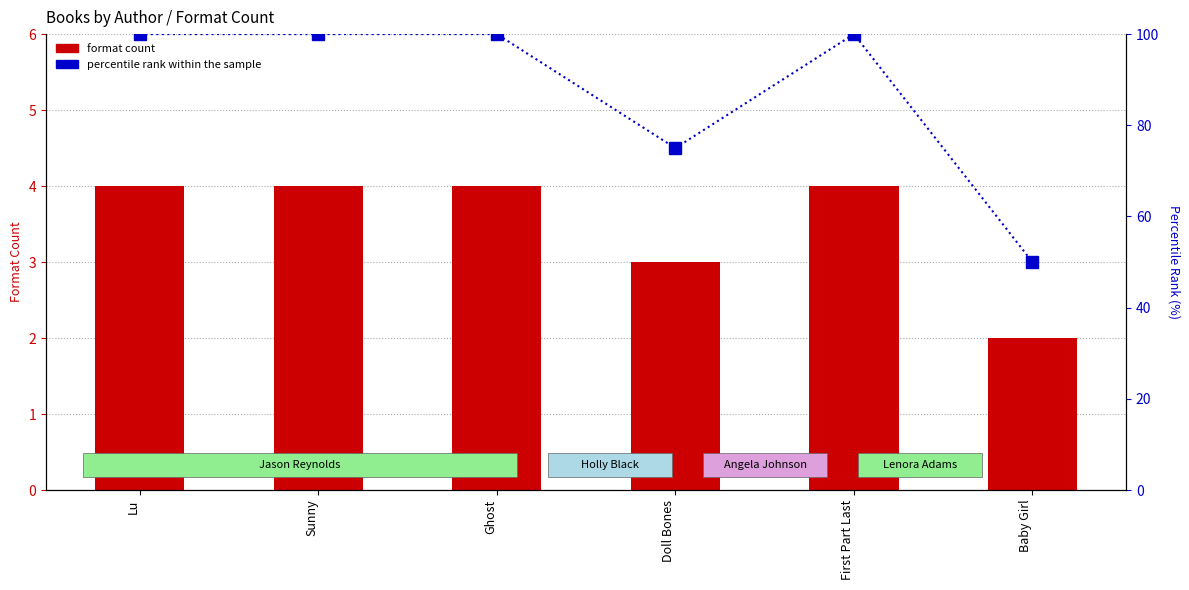

What is the label of the 2nd bar from the left?

Sunny